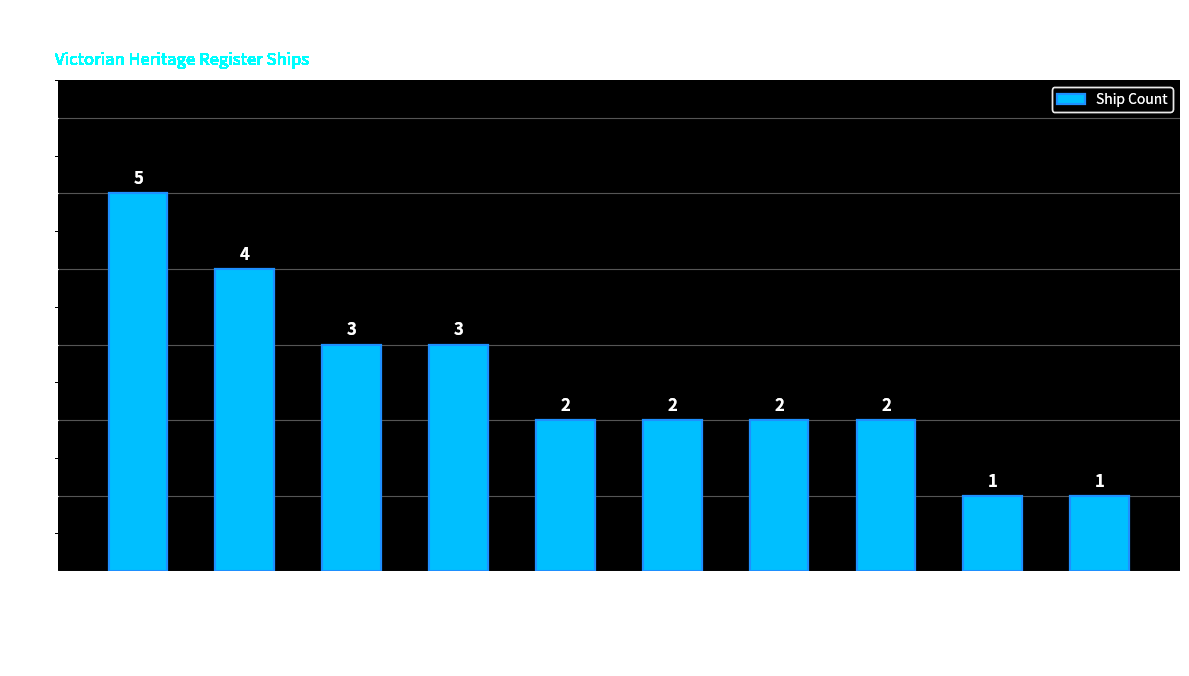

The value at Bass Strait is 4. True or false?

True